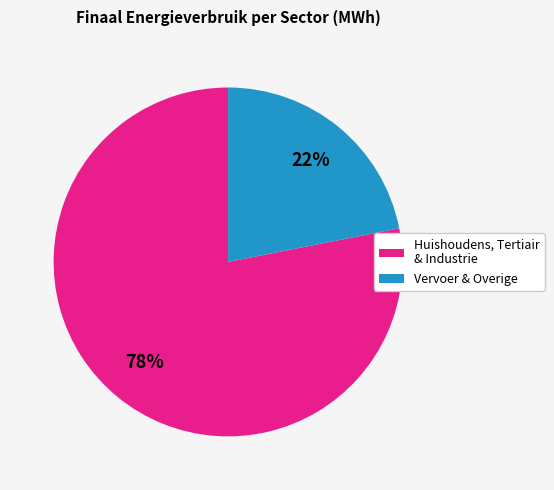

To the nearest percent, what is the difference between the largest and smallest slice percentages?

56%